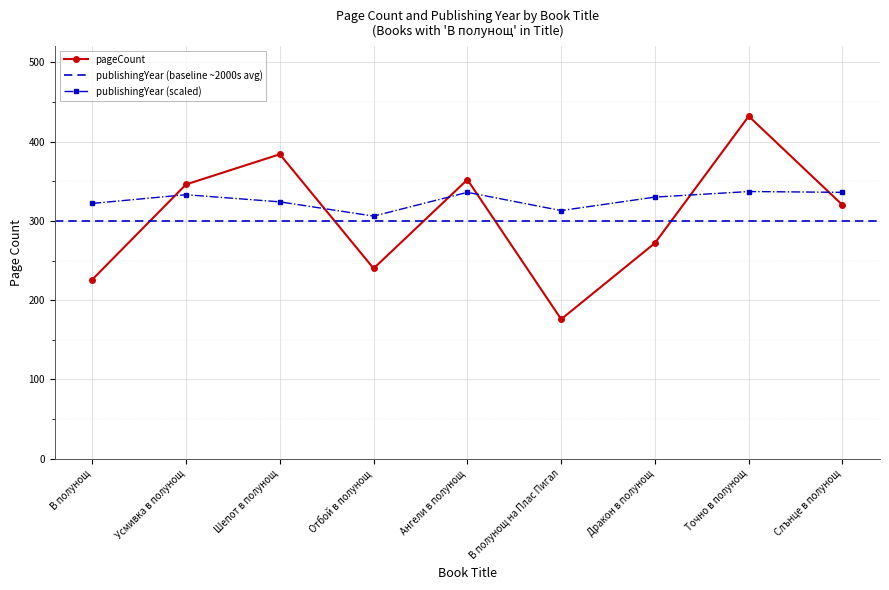

Between Отбой в полунощ and Дракон в полунощ, which is larger?

Дракон в полунощ